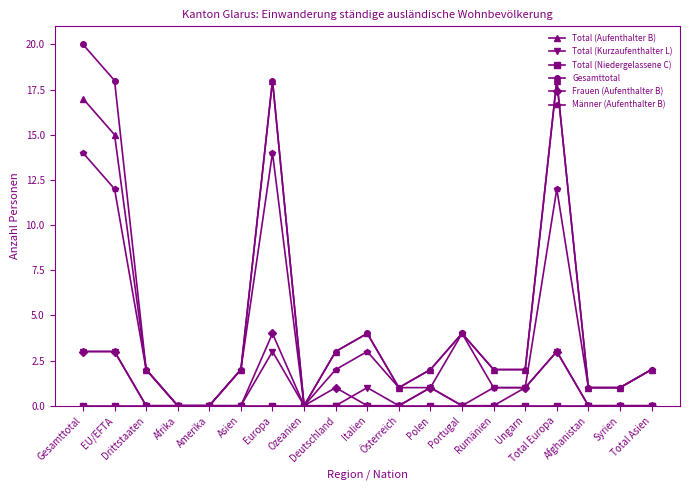

In Total (Aufenthalter B), how many points are higher than both neighbors (excluding endpoints)?

4